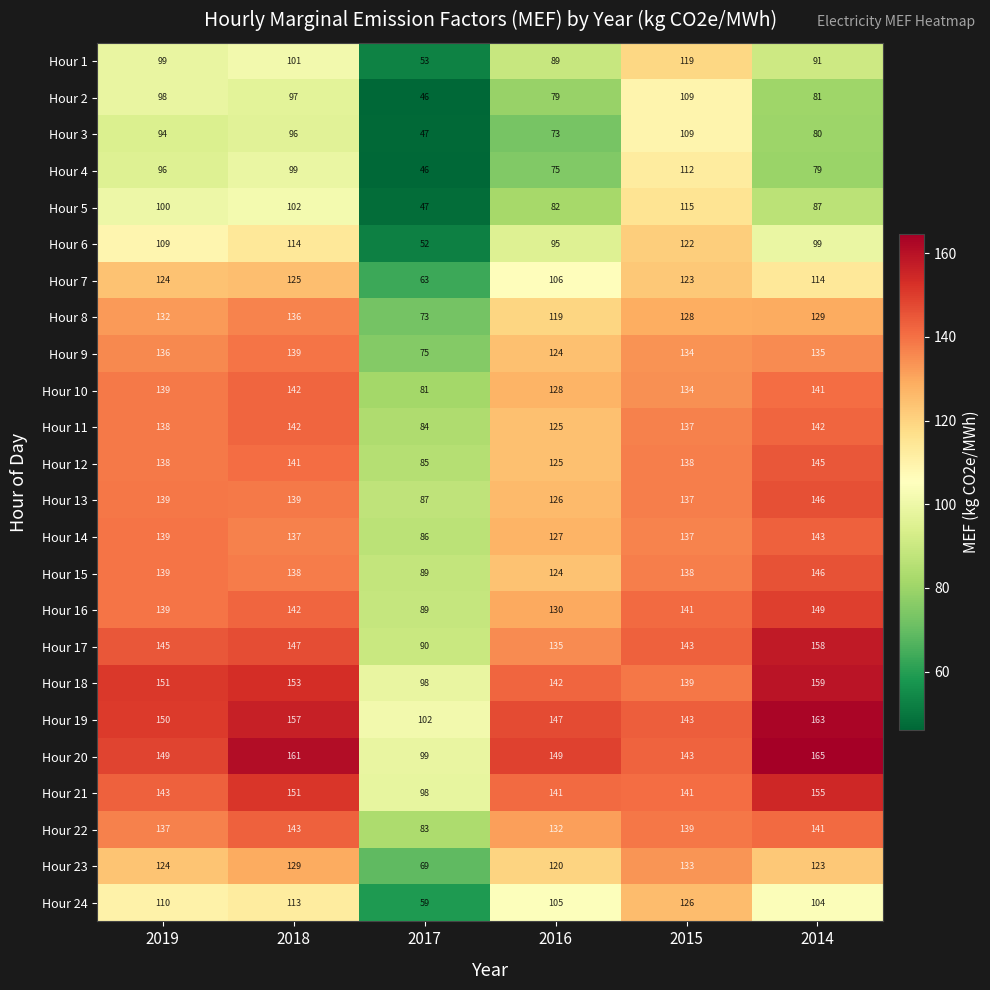

What is the approximate value of Hour 19 at 2017, to the nearest 5?

100